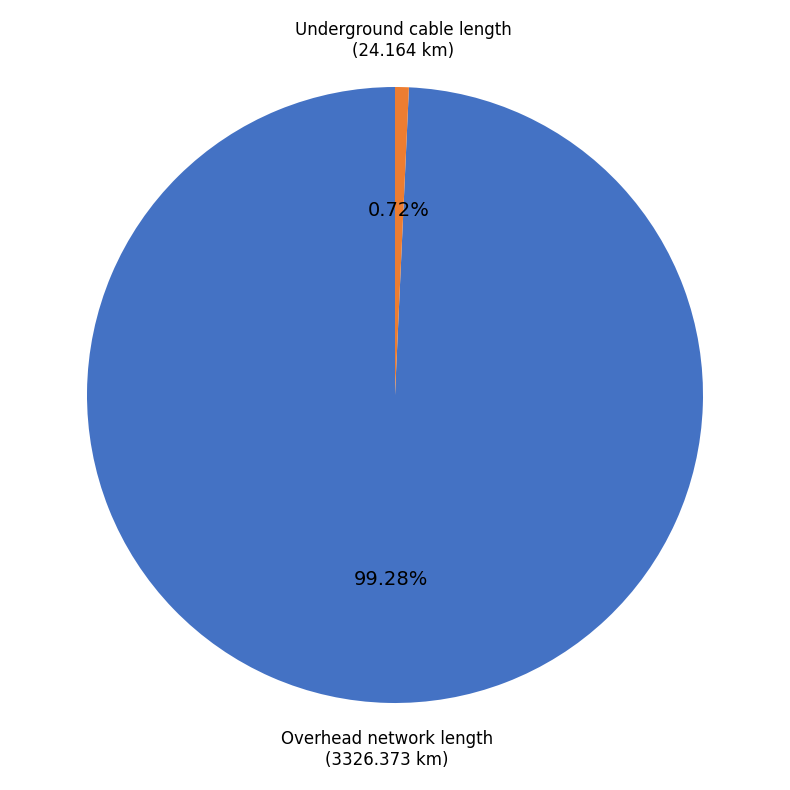

How much of the chart is everything except Overhead network length?

0.7%